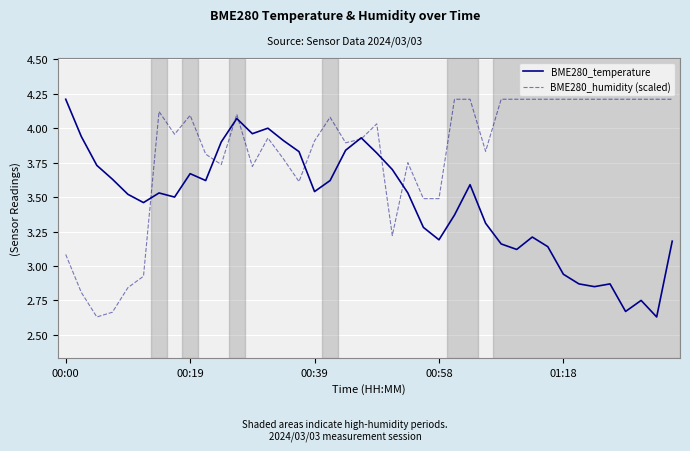

What is the maximum value shown in the chart?

4.2